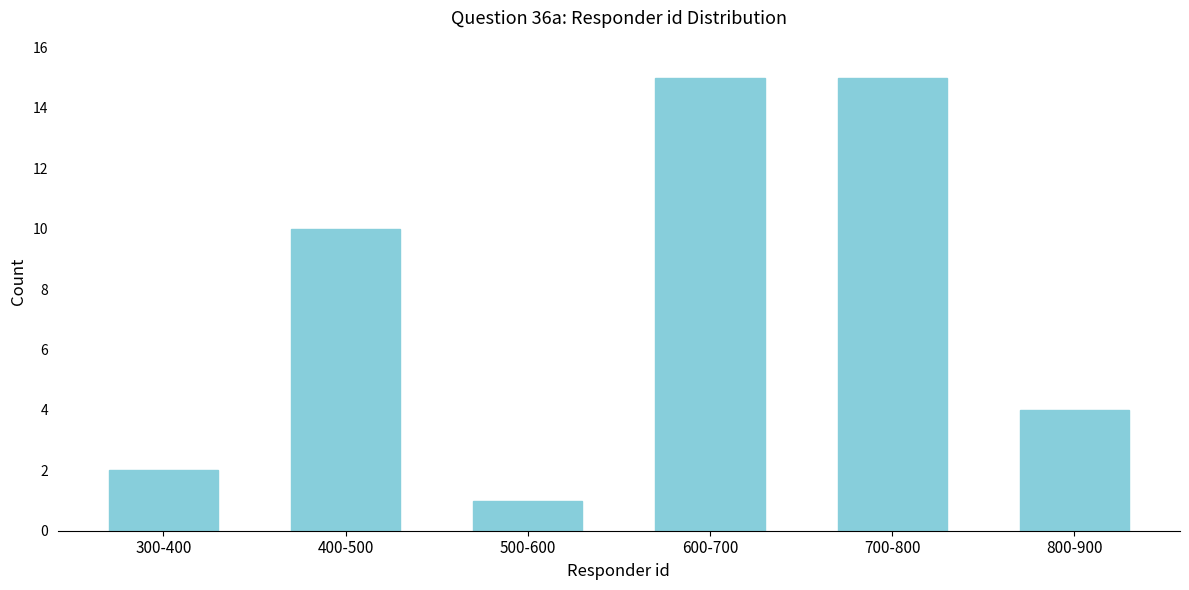

Reading left to right, extract all data points from this chart.

300-400=2	400-500=10	500-600=1	600-700=15	700-800=15	800-900=4